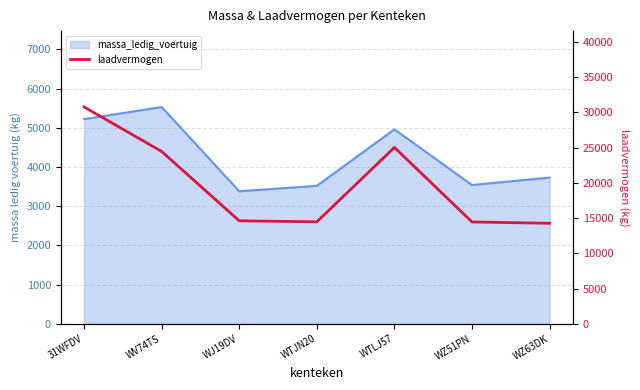

Reading right to left, extract all data points from this chart.

WZ63DK=14270	WZ51PN=14460	WTLJ57=25040	WTJN20=14480	WJ19DV=14620	WV74TS=24470	31WFDV=30780